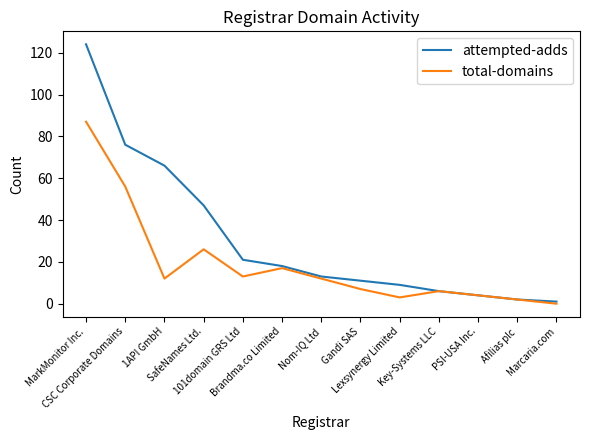

List the series in order of their peak value, highest first.

attempted-adds, total-domains